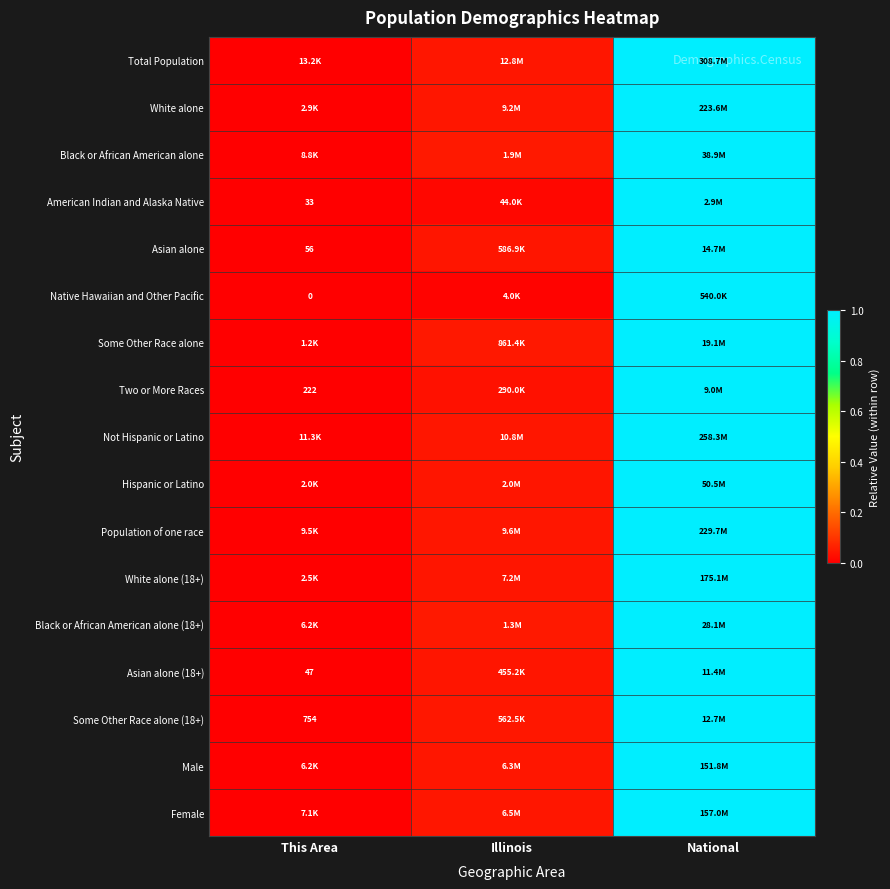

Between This Area and Illinois, which is larger?

Illinois